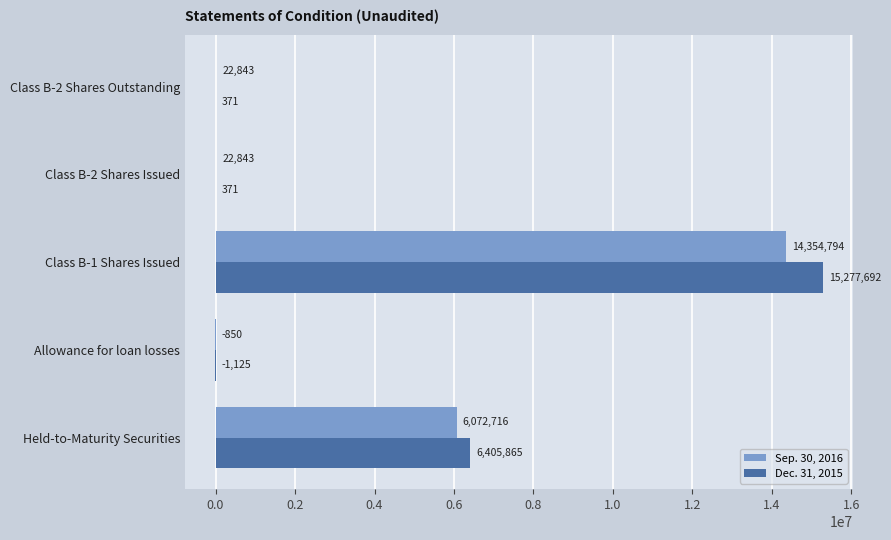

What are all the series names shown in the legend?

Sep. 30, 2016, Dec. 31, 2015